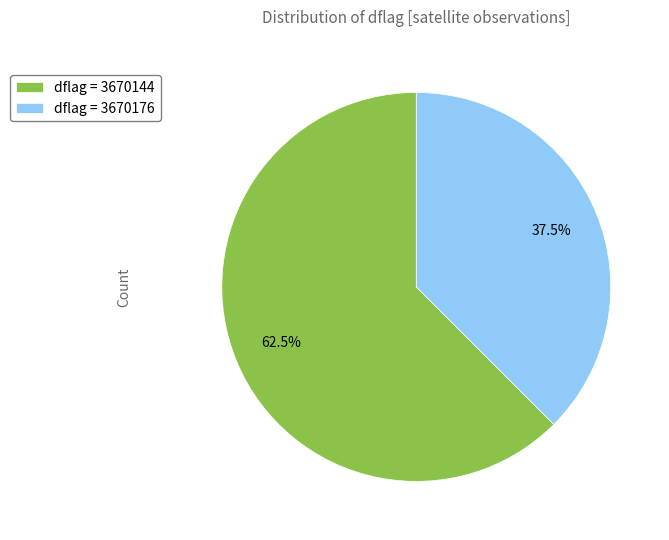

Which category accounts for the majority?

dflag = 3670144